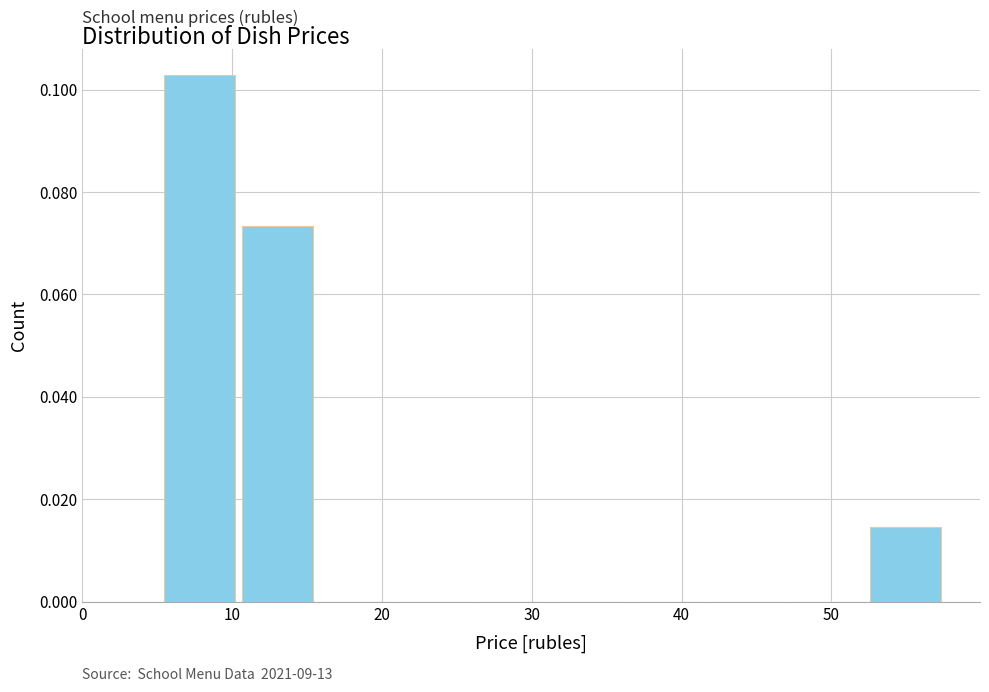

Over which range of the x-axis is the bar tallest?

5 to 11